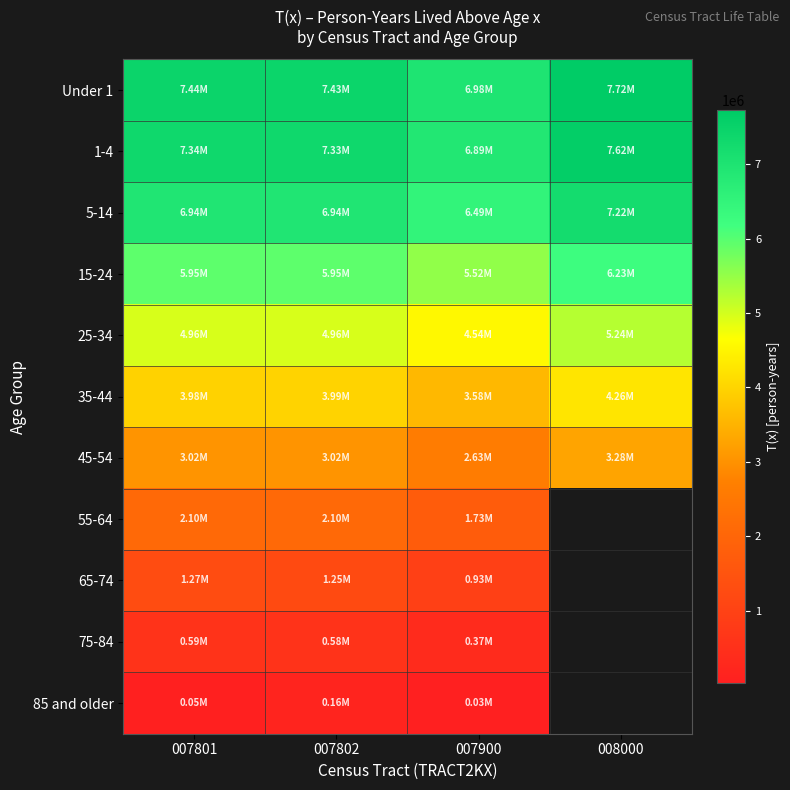

Is it true that 15-24 equals 9275273.7 at 007801?

False